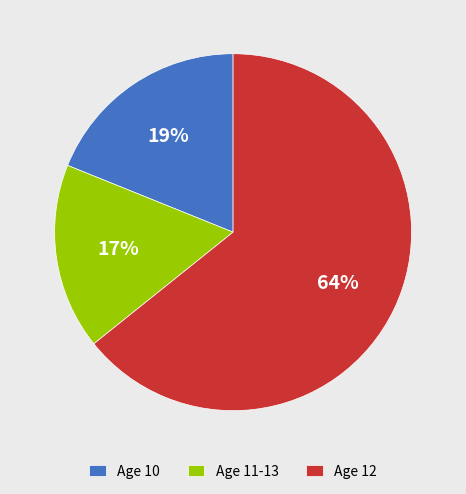

How many segments does this pie chart have?

3